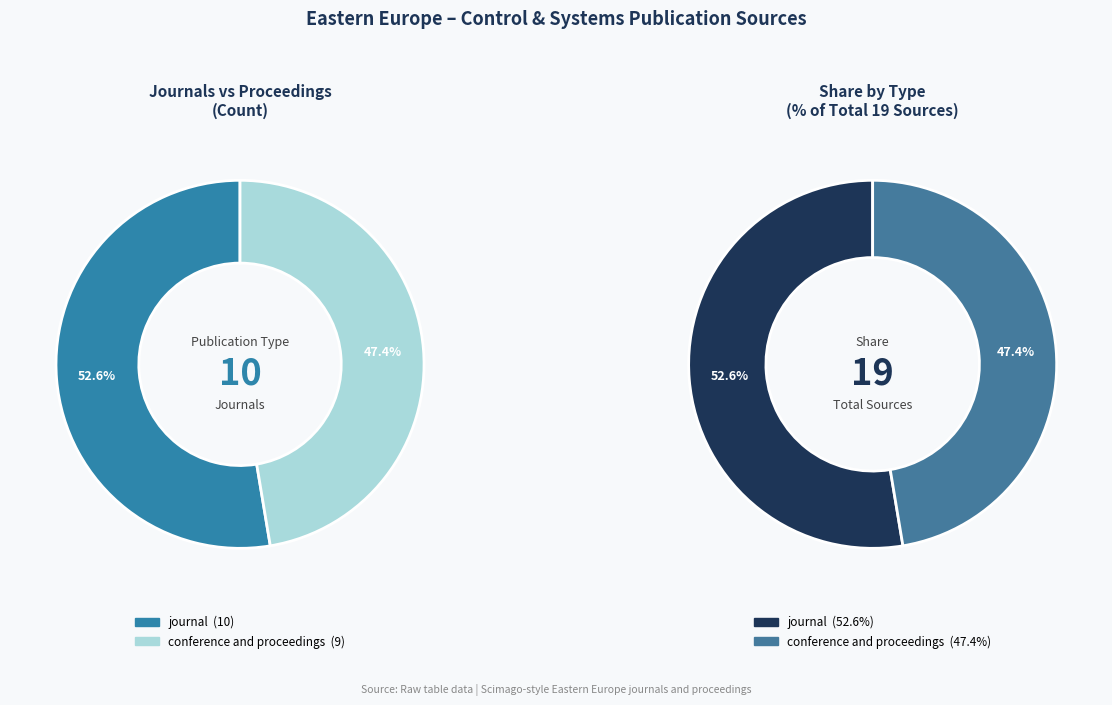

What is the change in value from journal to conference and proceedings?

-1